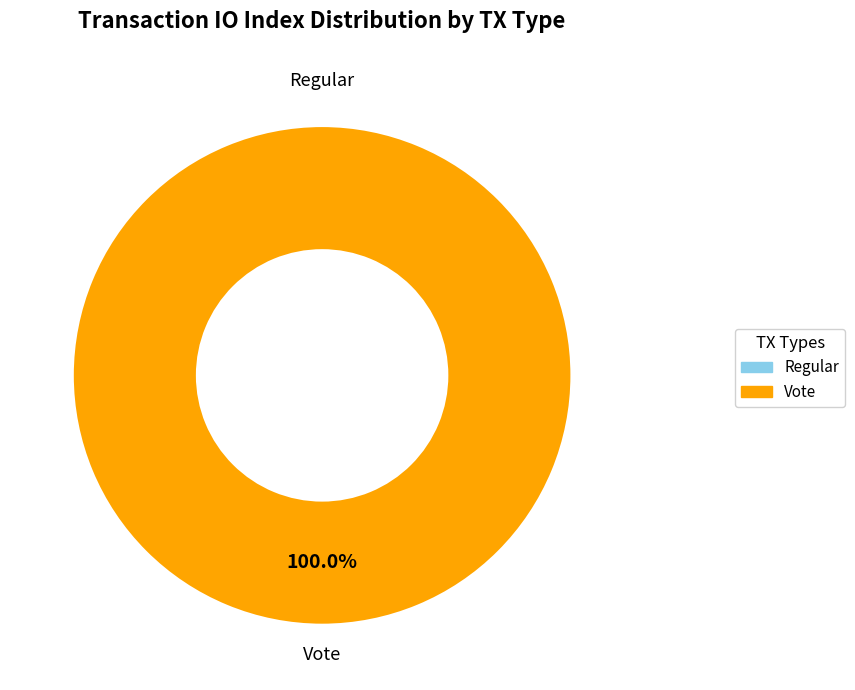

Which has a higher value, Regular or Vote?

Vote